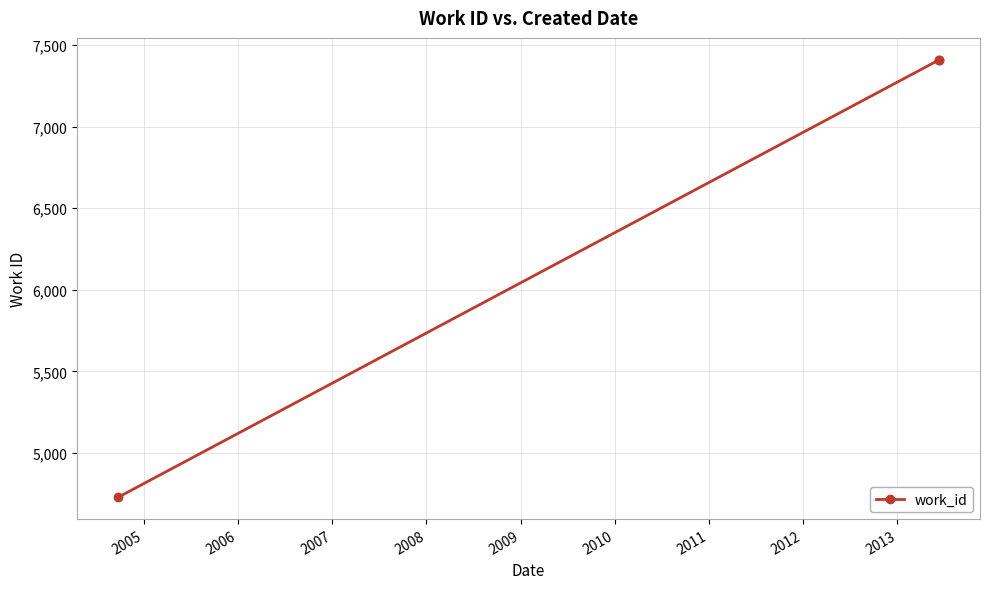

What is the minimum value shown in the chart?

4730